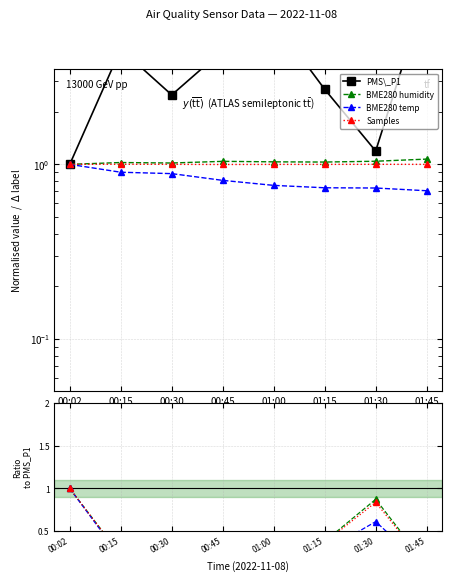

What is the label of the 6th point from the right?

00:30